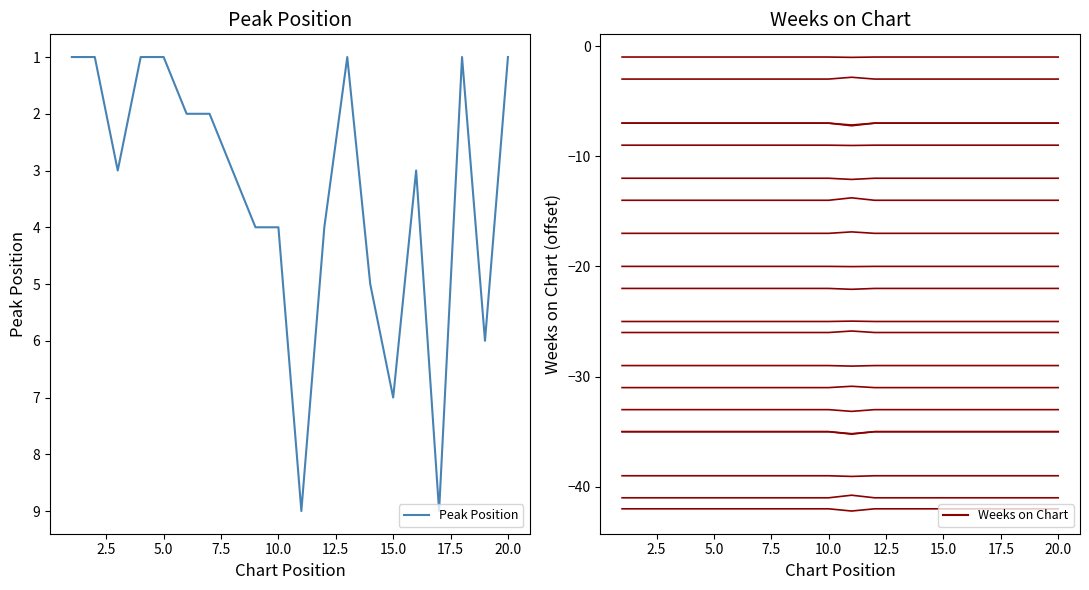

Between 10.0 and 10, which is larger?

10